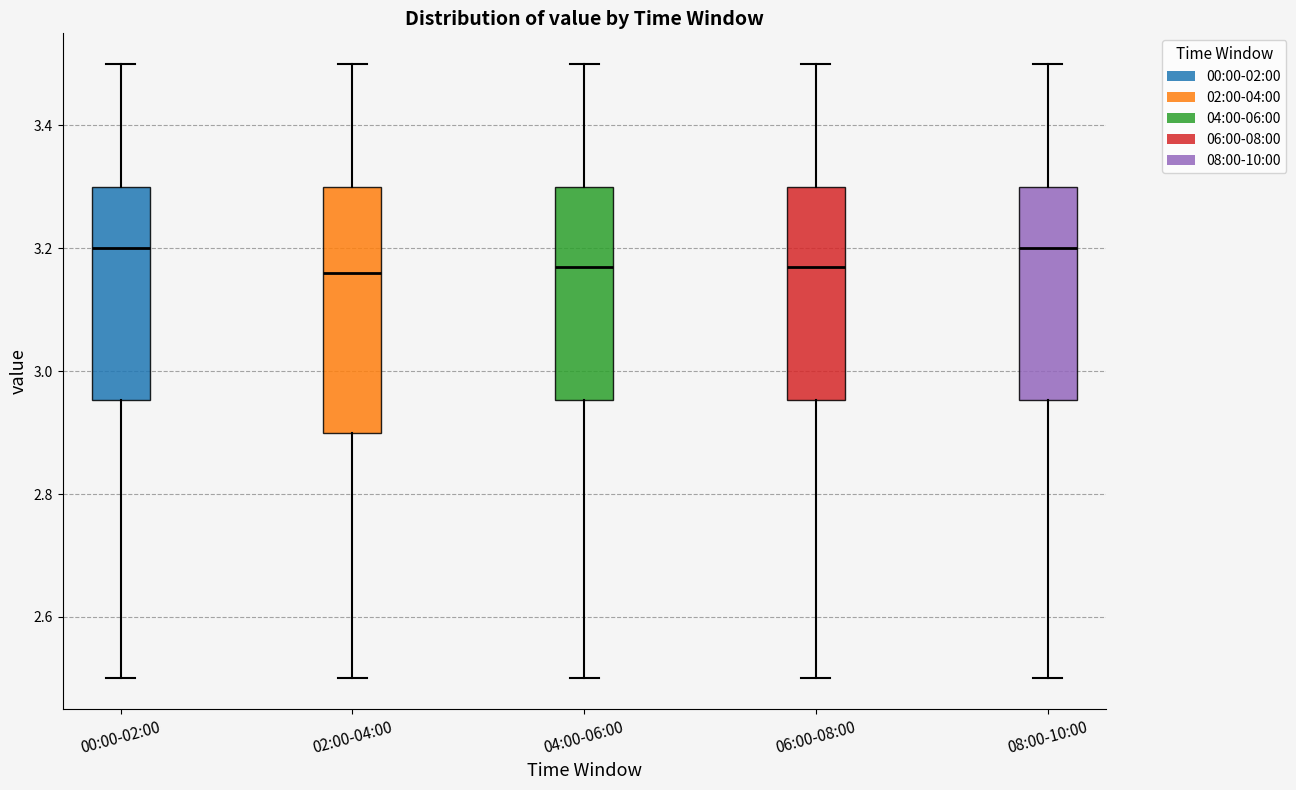

Reading left to right, transcribe this box plot: for each box, give where its median line is, the range the box spans, and where its two whiskers end, as read against the y-axis. The values are not printed on the chart, so give them approximately, as read against the axis.

00:00-02:00: median 3.20, box 2.96 to 3.30, whiskers 2.50 to 3.50
02:00-04:00: median 3.16, box 2.90 to 3.30, whiskers 2.50 to 3.50
04:00-06:00: median 3.18, box 2.96 to 3.30, whiskers 2.50 to 3.50
06:00-08:00: median 3.18, box 2.96 to 3.30, whiskers 2.50 to 3.50
08:00-10:00: median 3.20, box 2.96 to 3.30, whiskers 2.50 to 3.50